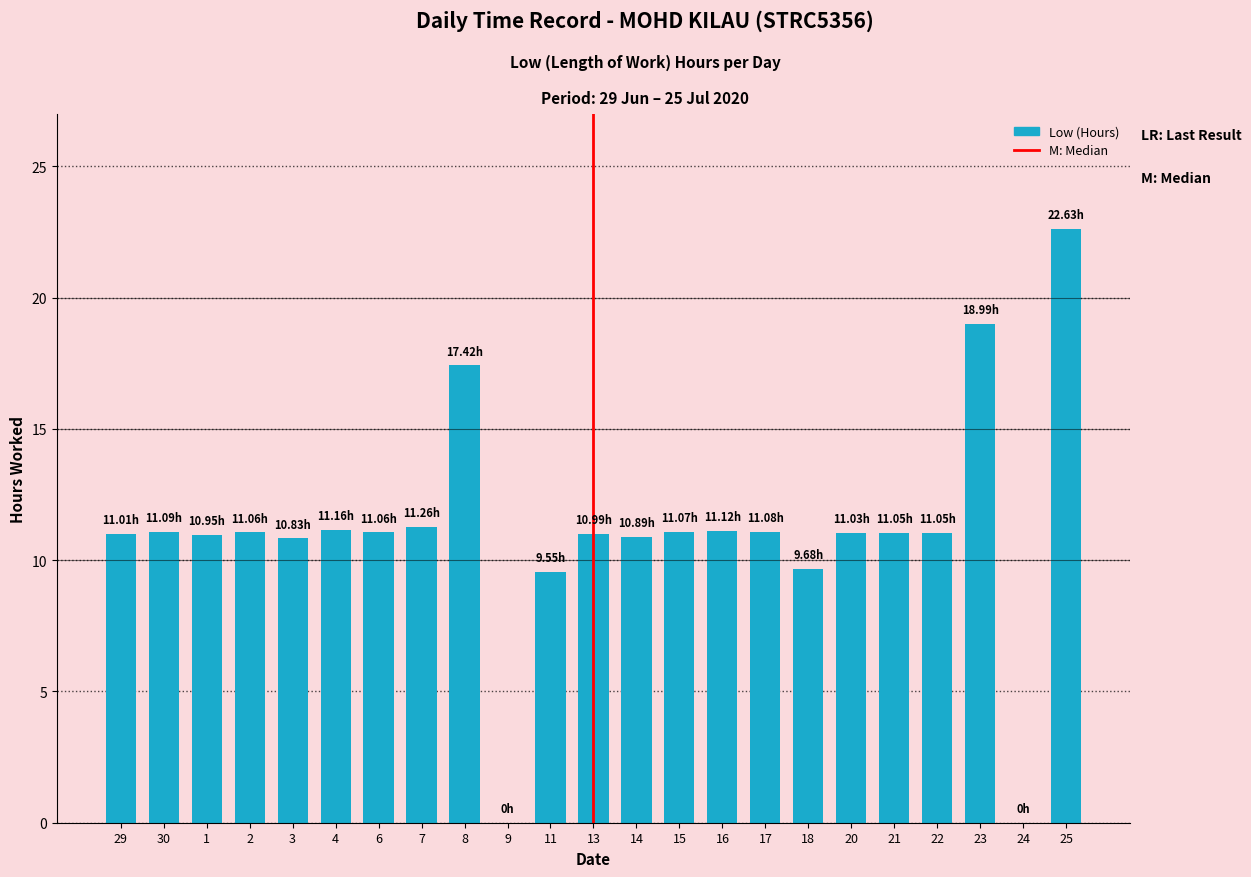

What is the sum of the values at 24 and 6?

11.1